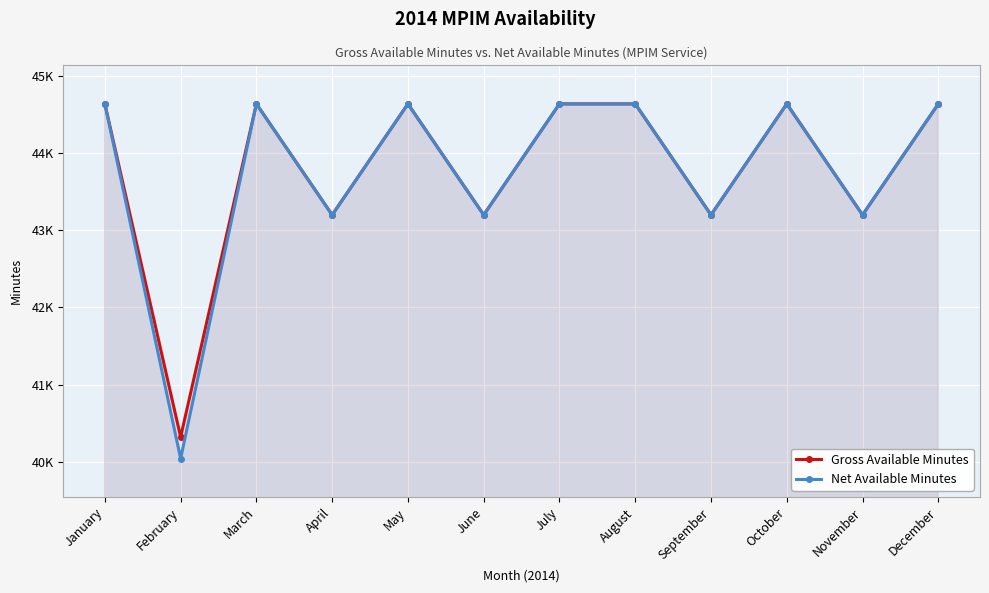

Is it true that Net Available Minutes equals 68803 at April?

False